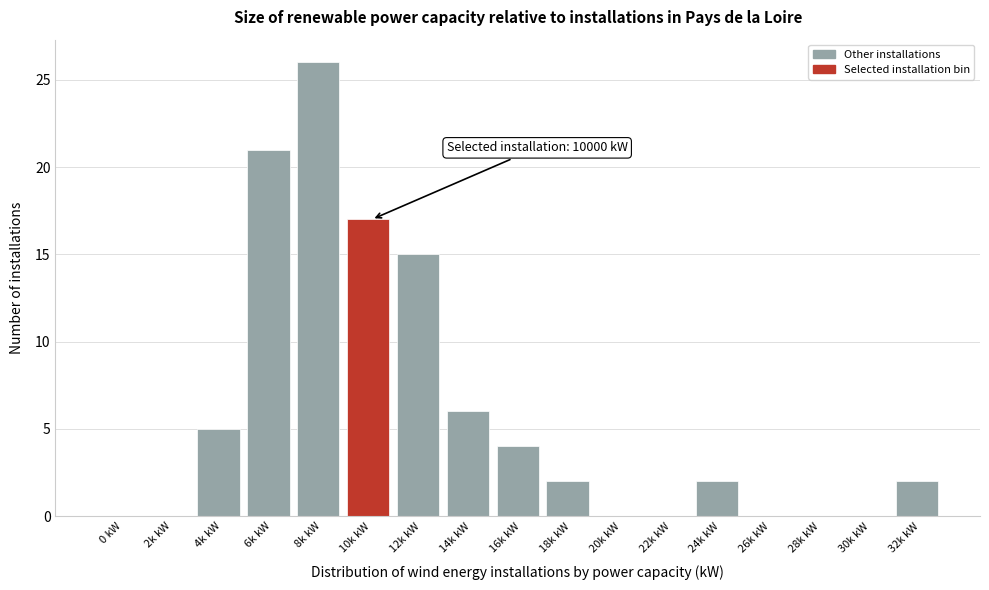

Reading right to left, extract all data points from this chart.

32k kW=2	30k kW=0	28k kW=0	26k kW=0	24k kW=2	22k kW=0	20k kW=0	18k kW=2	16k kW=4	14k kW=6	12k kW=15	10k kW=17	8k kW=26	6k kW=21	4k kW=5	2k kW=0	0 kW=0